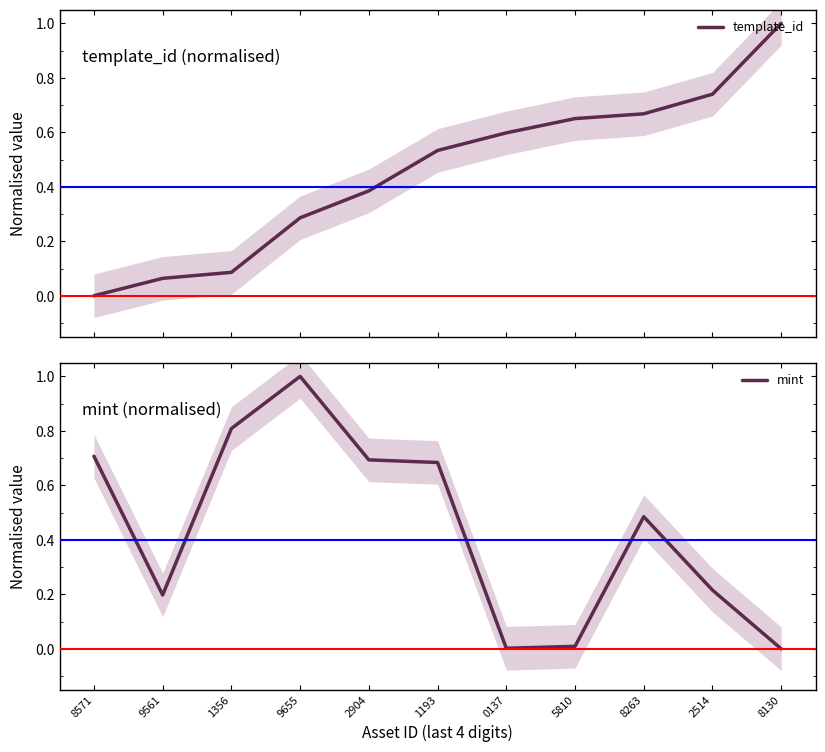

What position from the right is 8130?

1